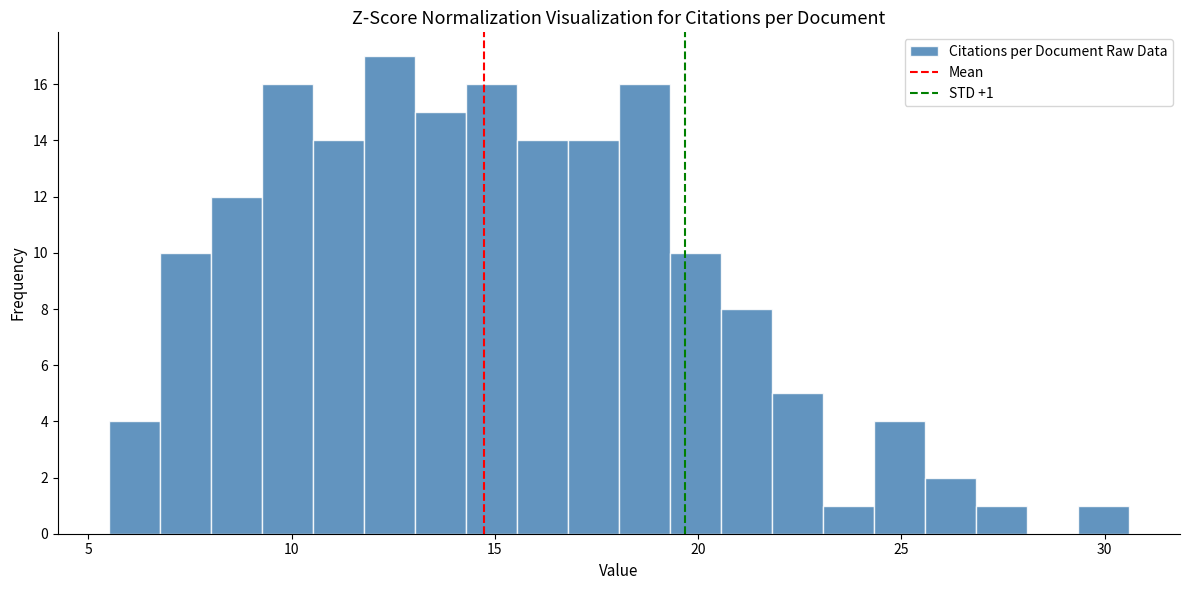

Read against the x-axis, roughly where is the centre of the tallest bar?

12.5